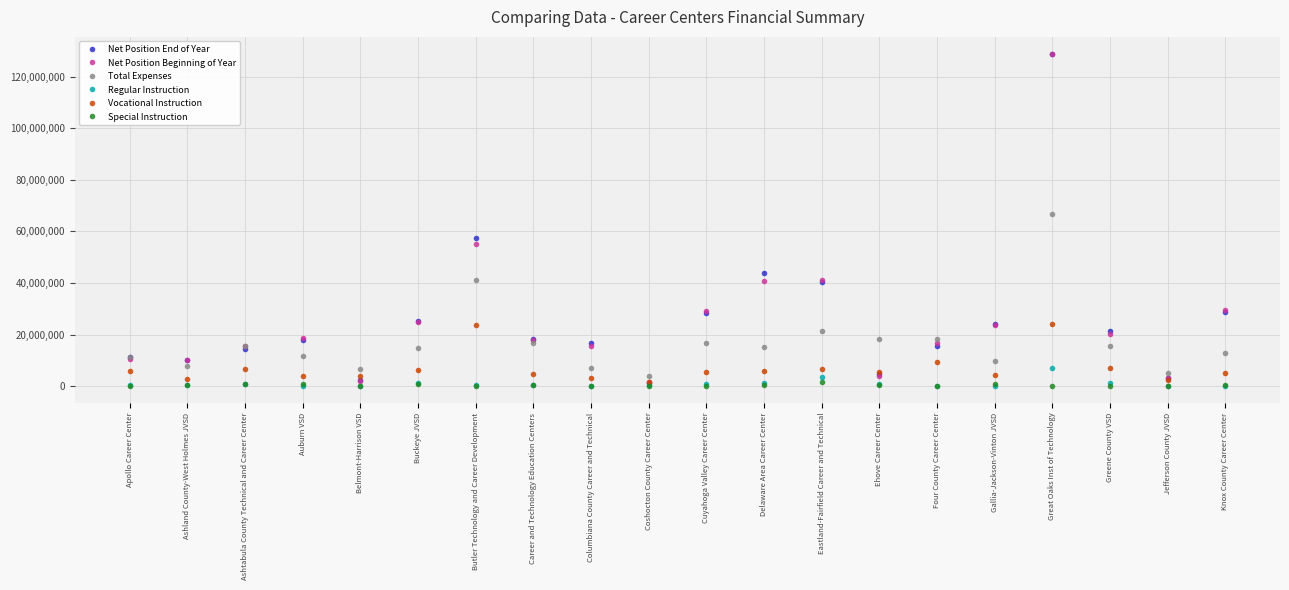

Between which two adjacent categories do Vocational Instruction and Net Position End of Year first intersect?

Auburn VSD and Belmont-Harrison VSD